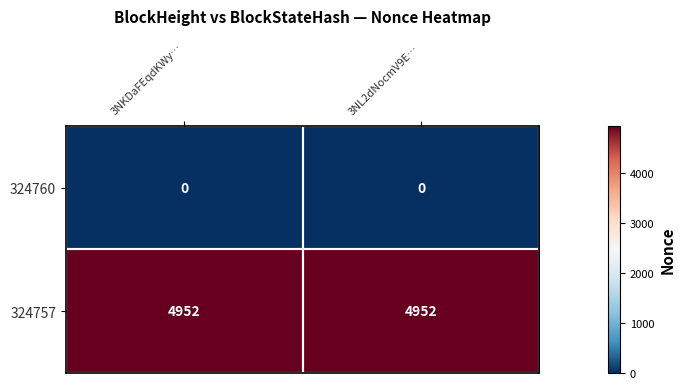

List the series in order of their peak value, highest first.

324757, 324760